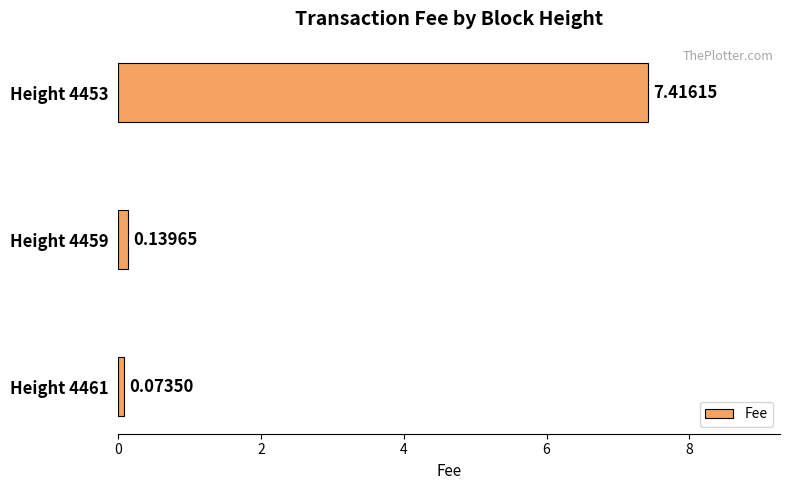

At which label is the value closest to 3?

Height 4459